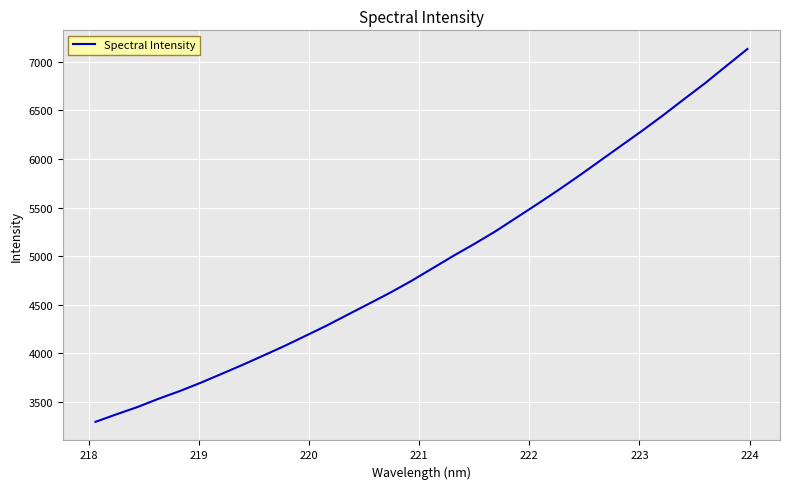

What is the minimum value shown in the chart?

3292.1